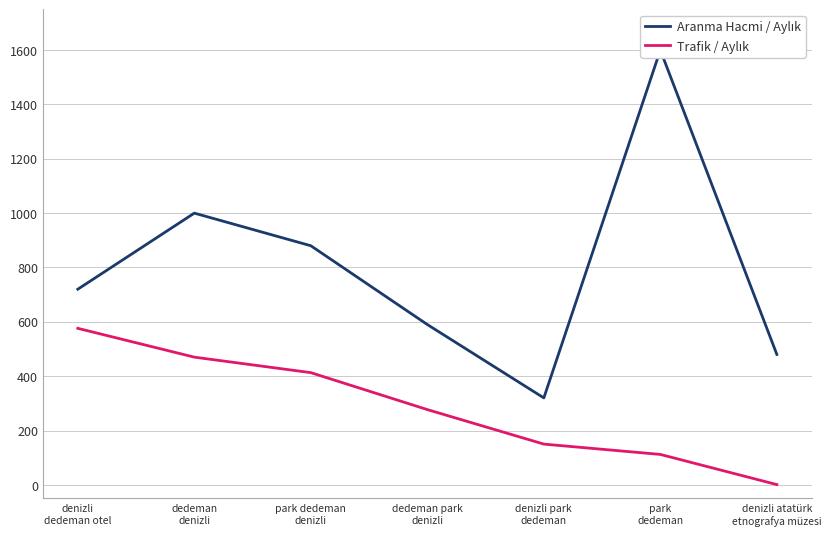

Does the chart display data point markers on the line(s)?

No